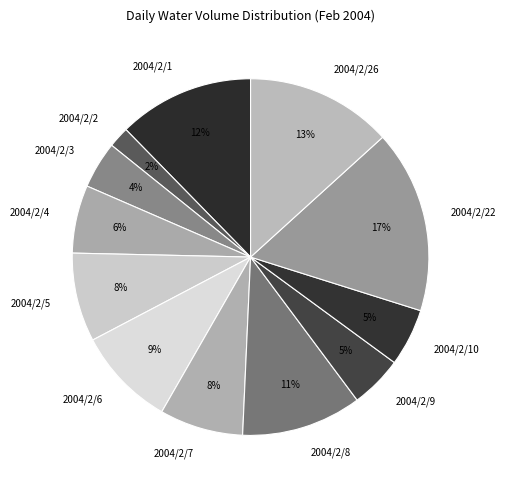

Between 2004/2/4 and 2004/2/1, which is larger?

2004/2/1